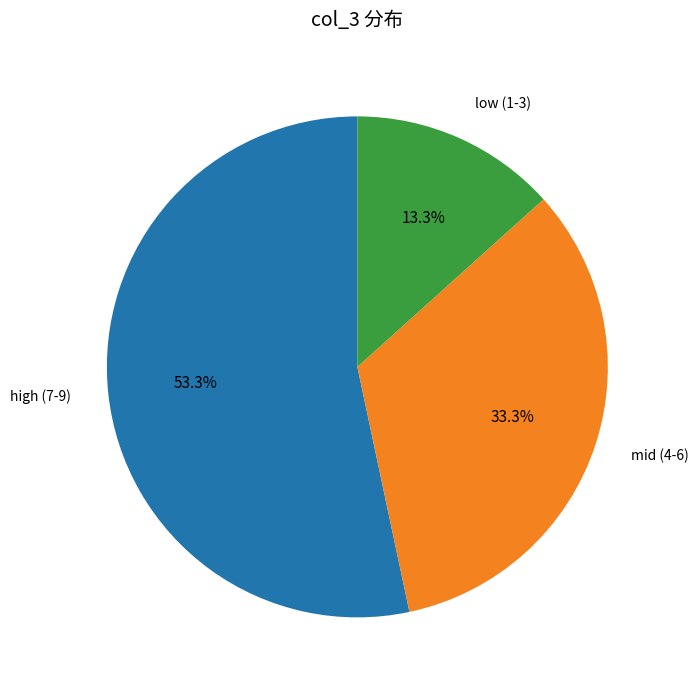

Which slice is the smallest?

low (1-3)